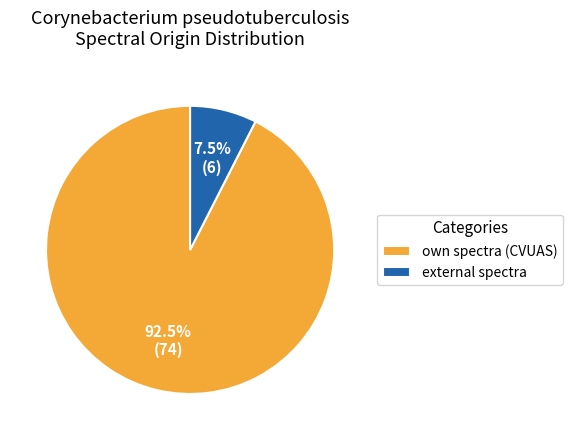

How much of the chart is everything except own spectra (CVUAS)?

7.5%